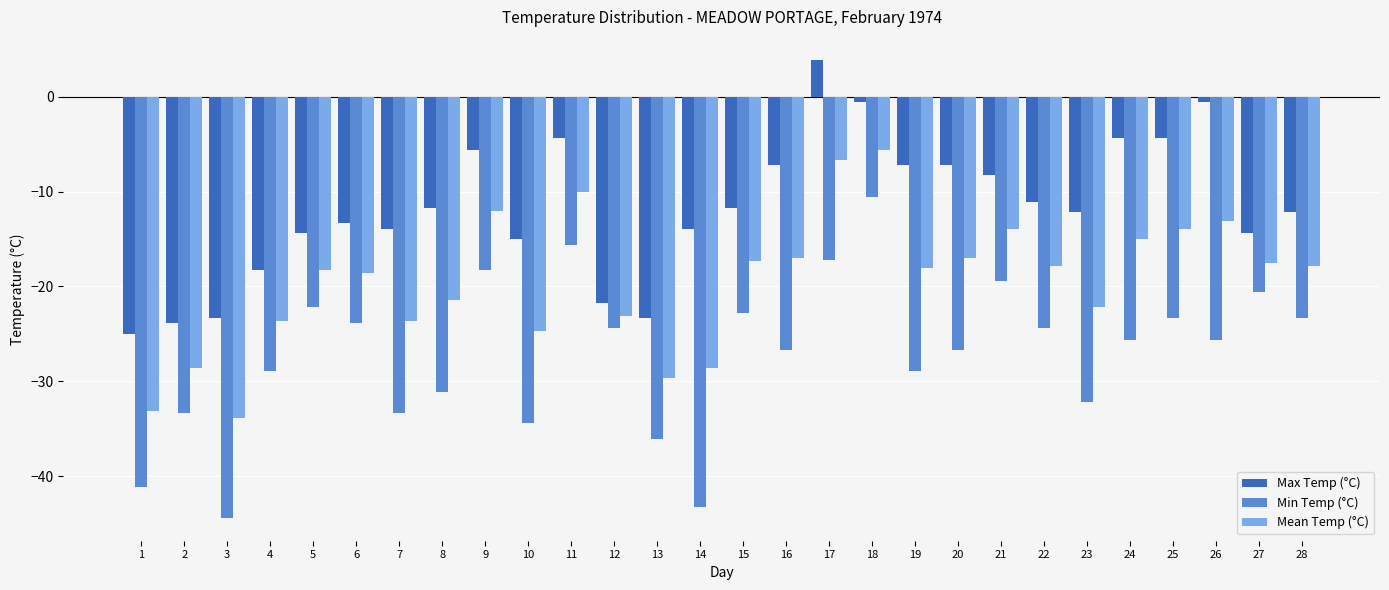

How many groups of bars are there?

28